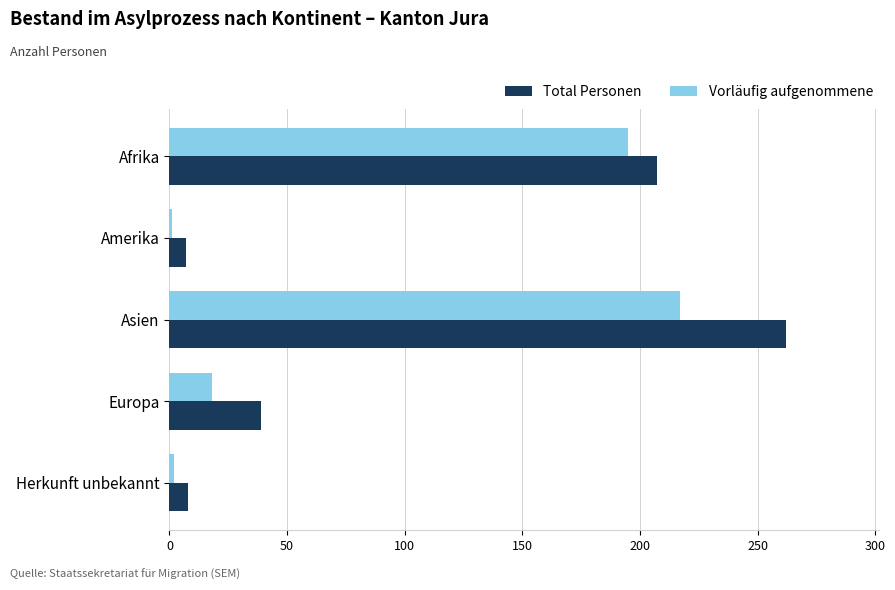

Which category has the highest value across all series?

Asien